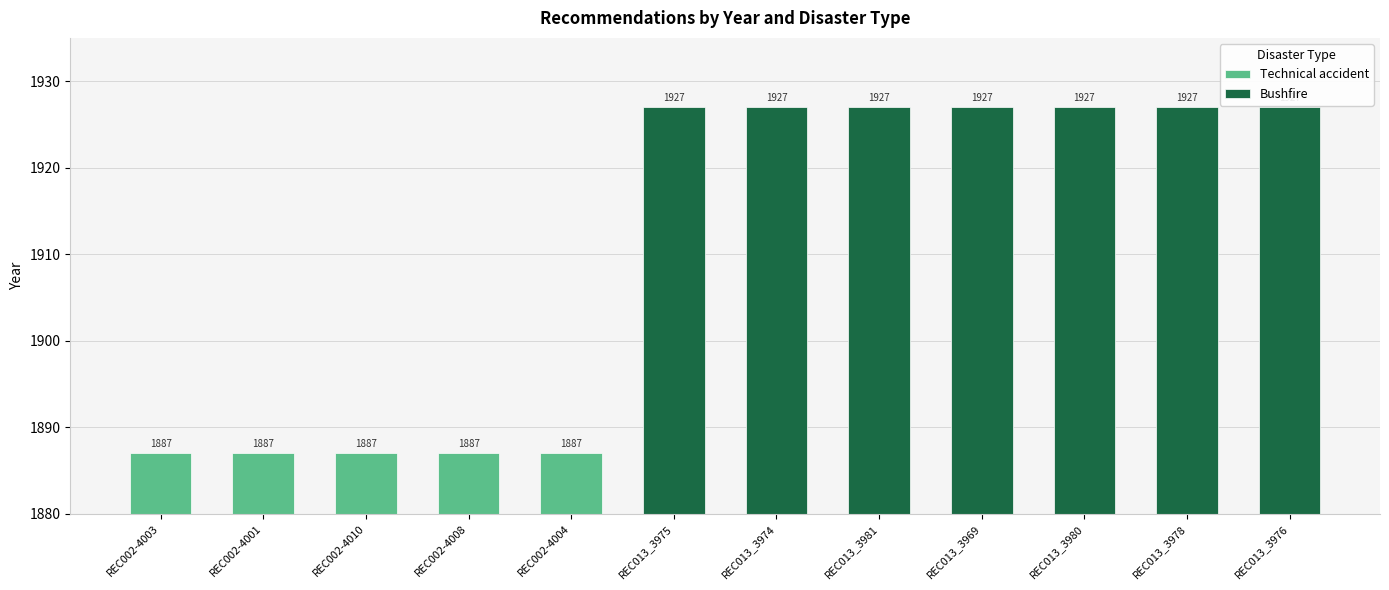

What is the value of the 4th bar from the left?

1887